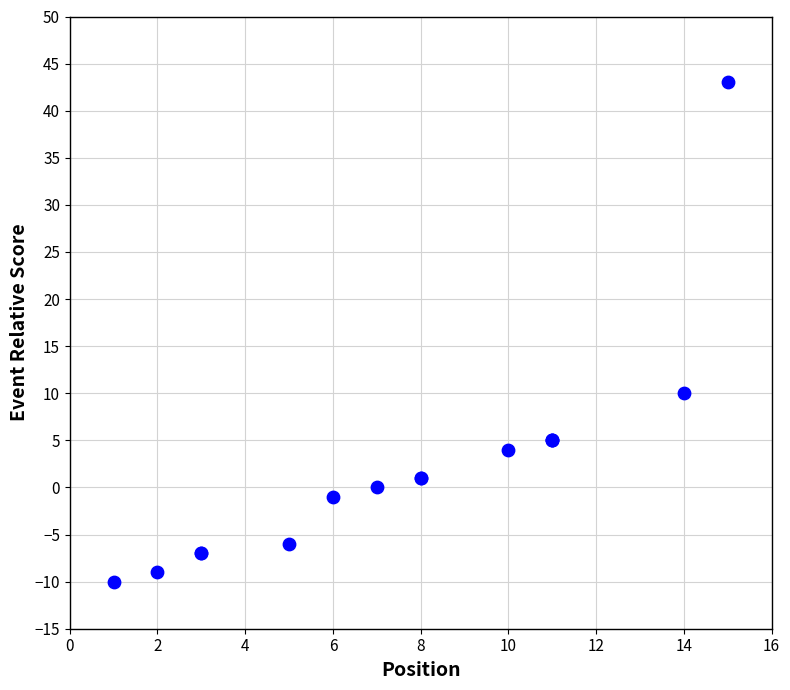

What Y value in the scatter plot is closest to 16?

10